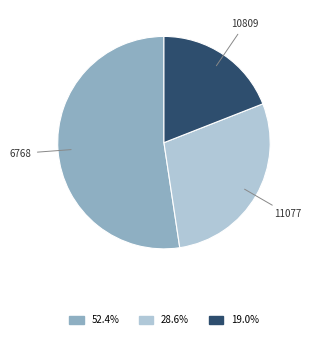

Which slice is the largest?

6768